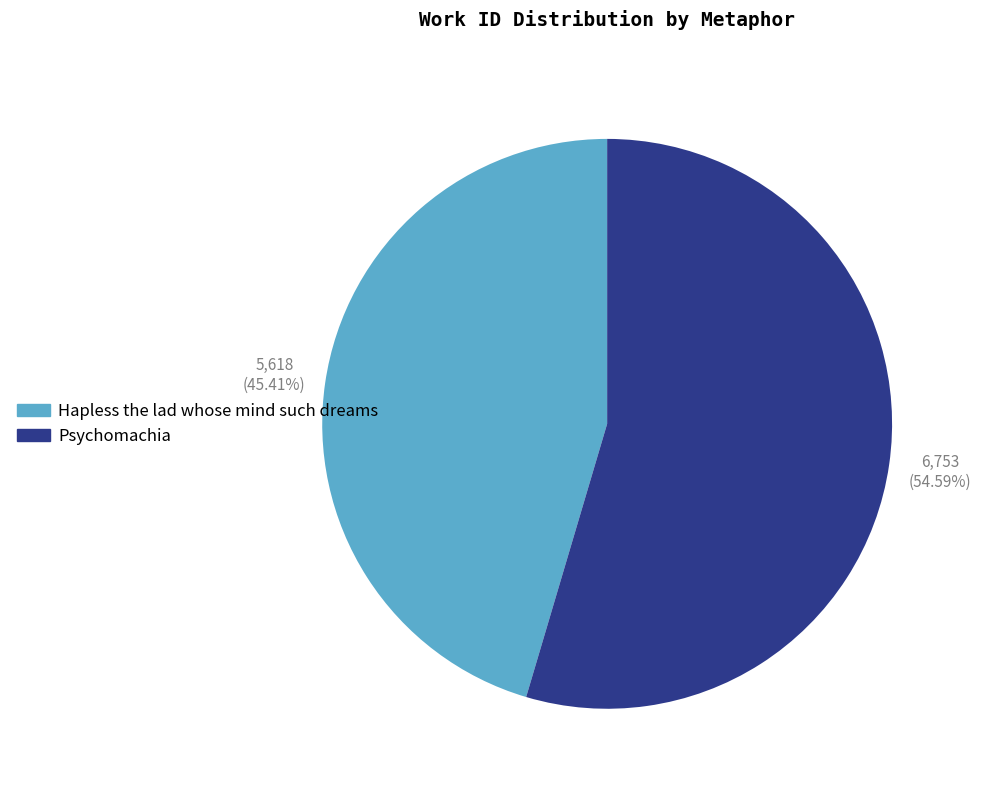

Does Psychomachia represent more than half of the total?

Yes